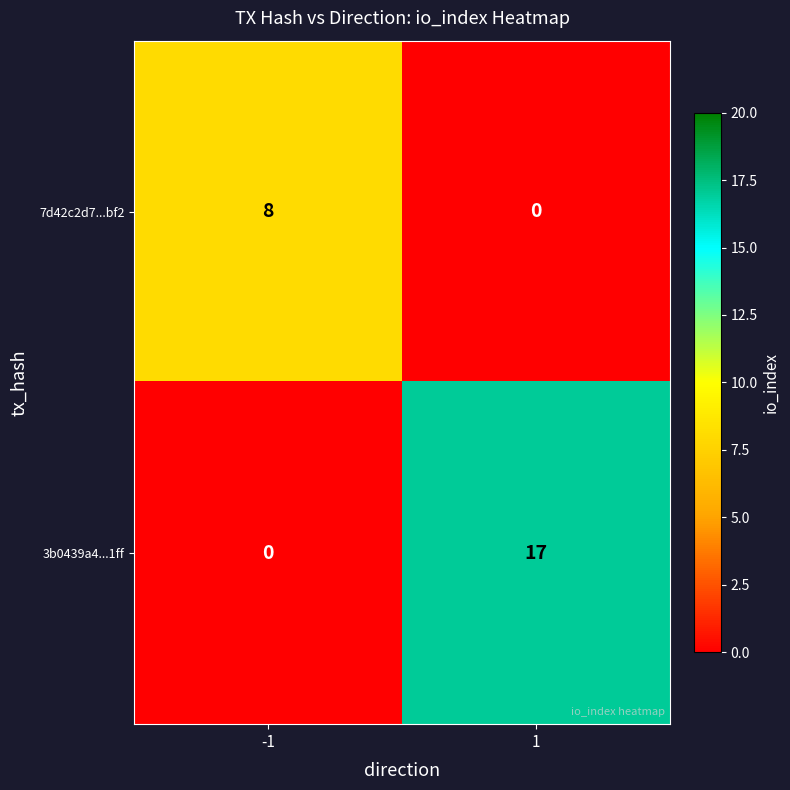

Count the number of data series in this chart.

2